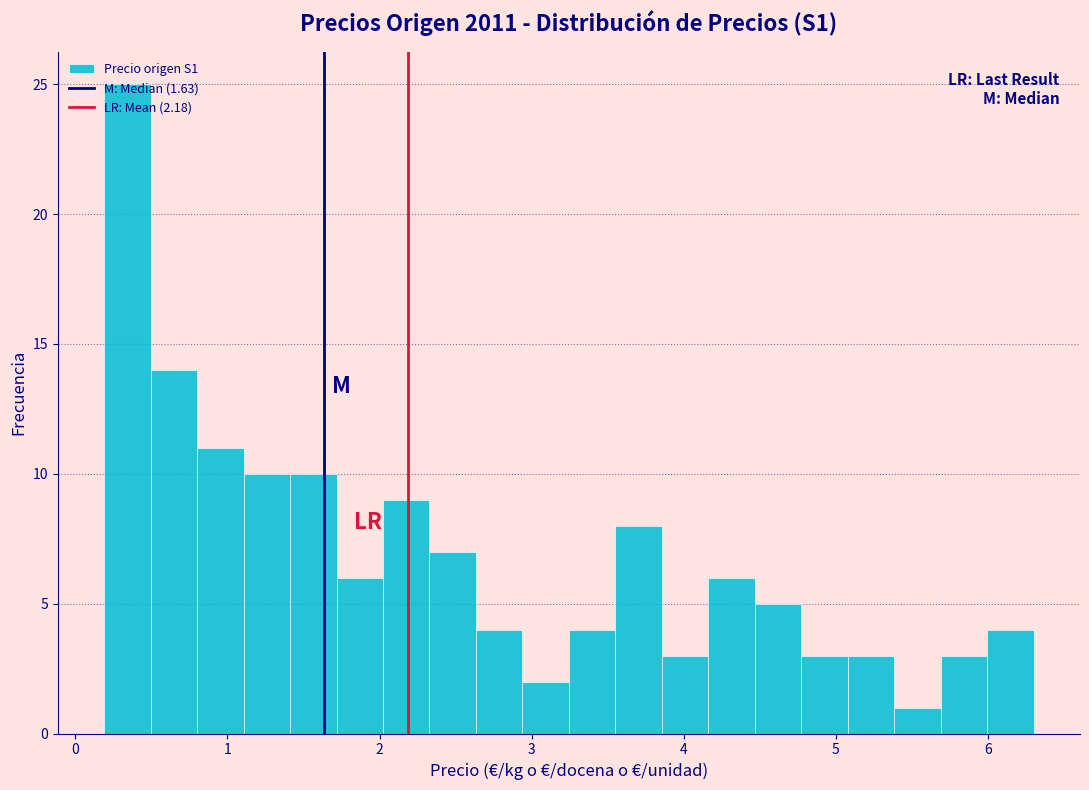

Around what value on the x-axis is the tallest bar? Give the approximate position of its centre, as read against the axis.

0.3